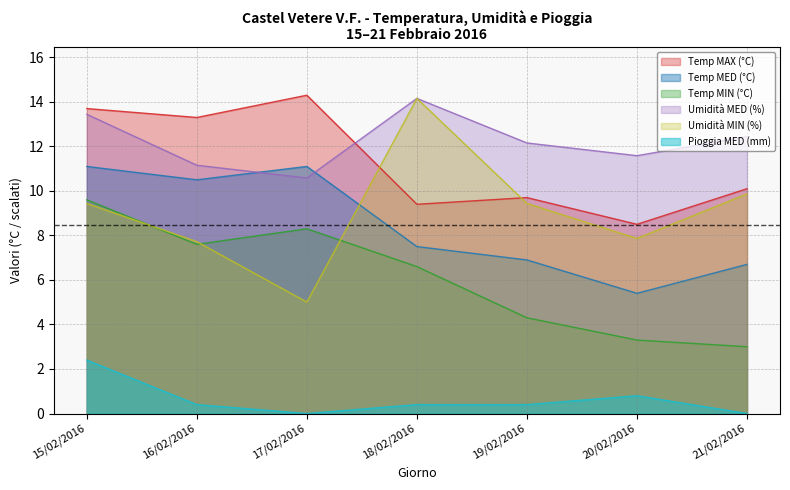

What is the average value of the Temp MED (°C) series?

8.5